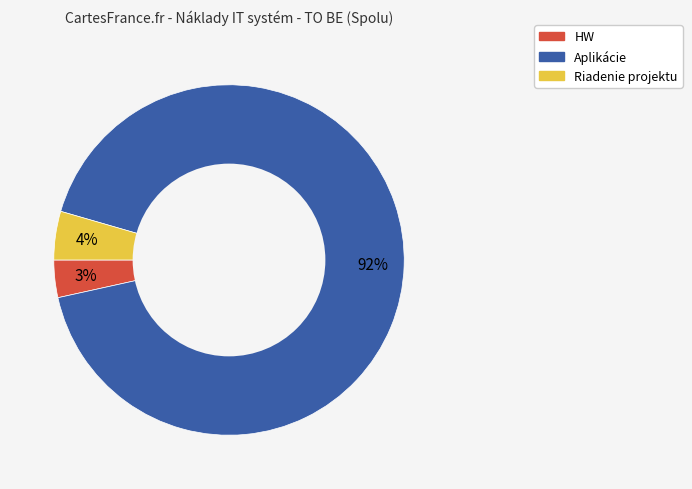

How many slices are in this pie chart?

3